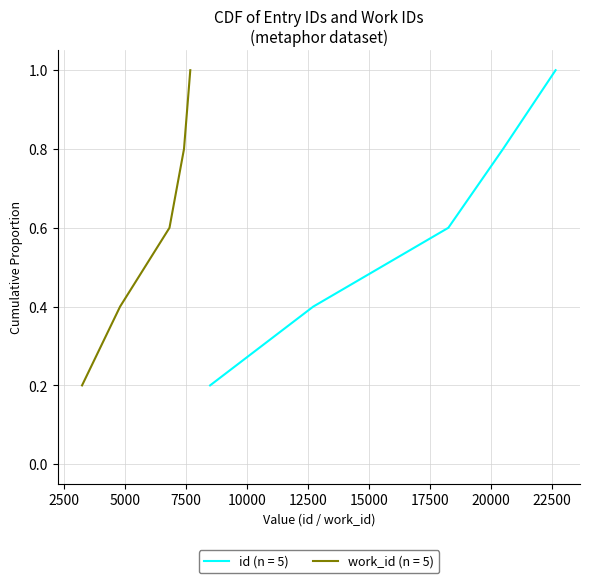

What is the sum of the values at 7407 and 6812?

1.4